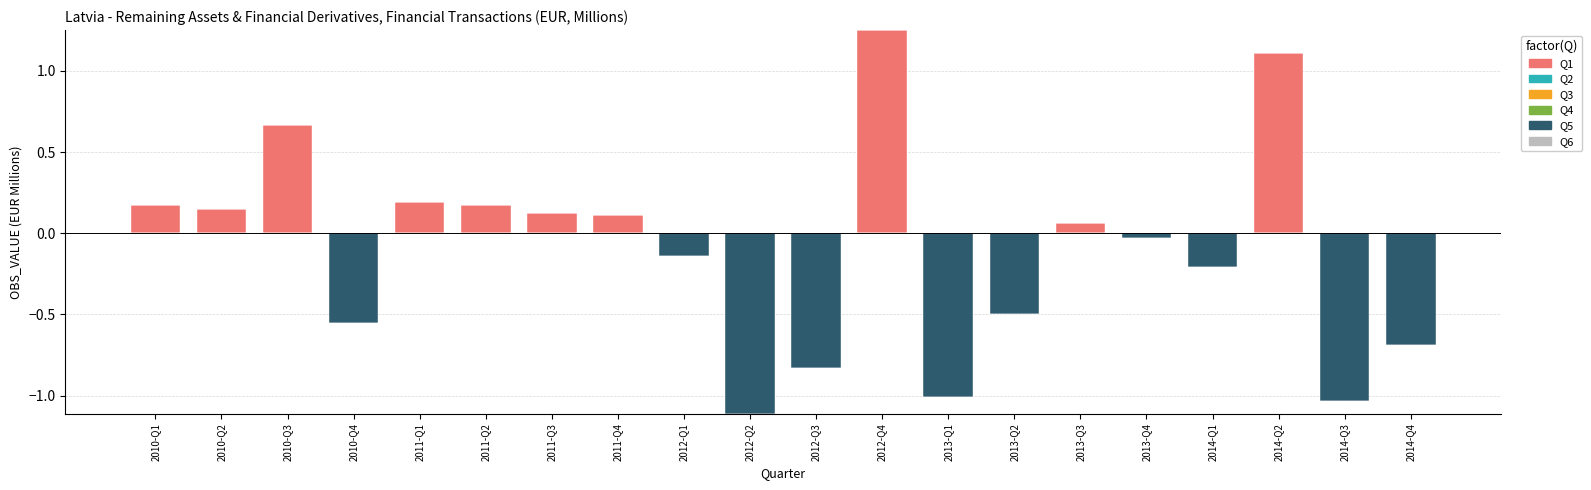

Rank the series by their maximum value, from highest to lowest.

Q1, Q2, Q3, Q4, Q5, Q6